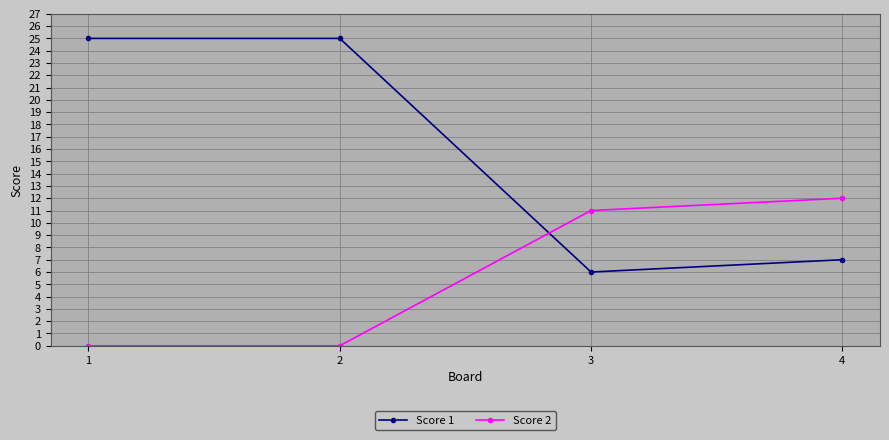

Rank the series by their average value, from highest to lowest.

Score 1, Score 2